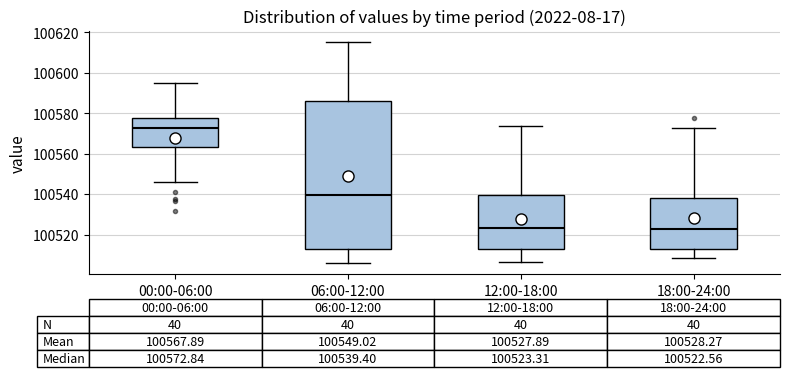

Comparing the boxes themselves (not the whiskers), which one is the tallest?

06:00-12:00